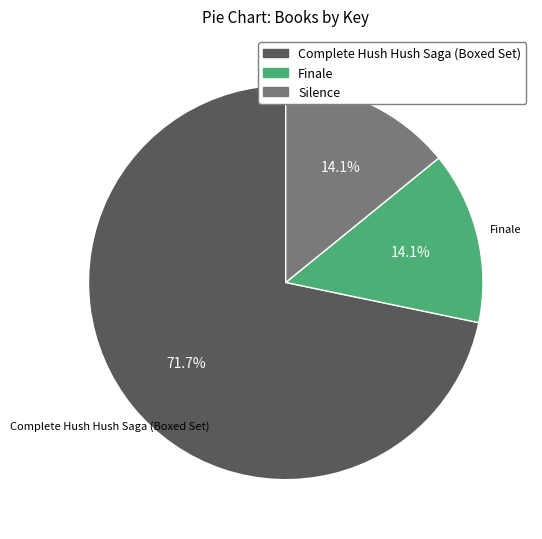

How many slices are in this pie chart?

3